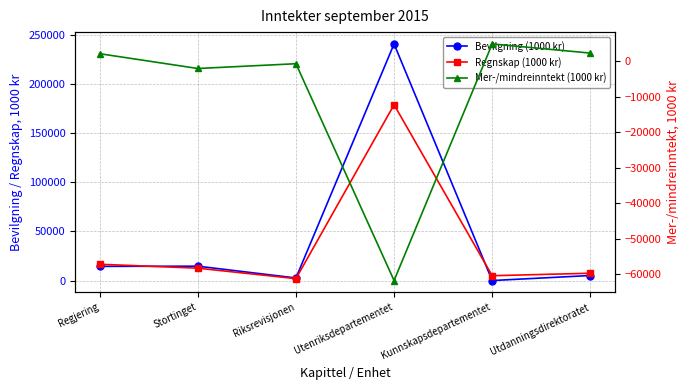

Does the chart have visible grid lines?

Yes